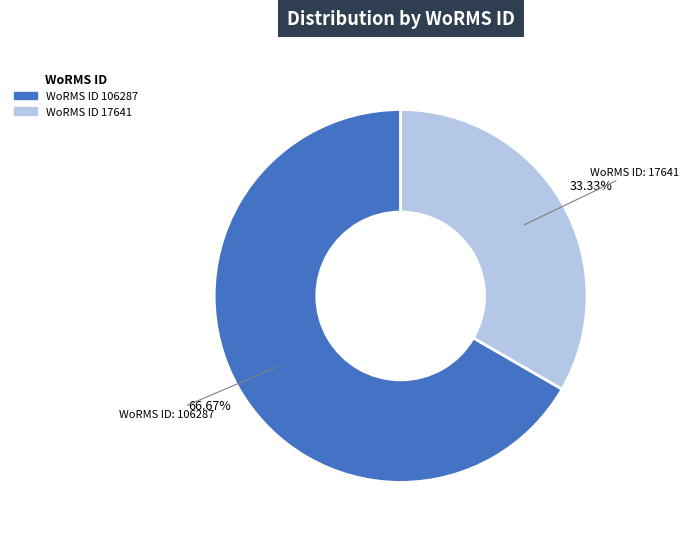

Is there a majority slice in this chart?

Yes